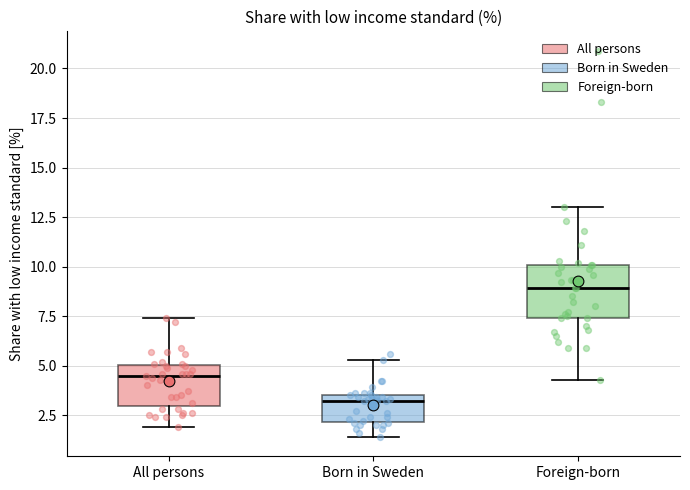

Which box's median line is the lowest?

Born in Sweden